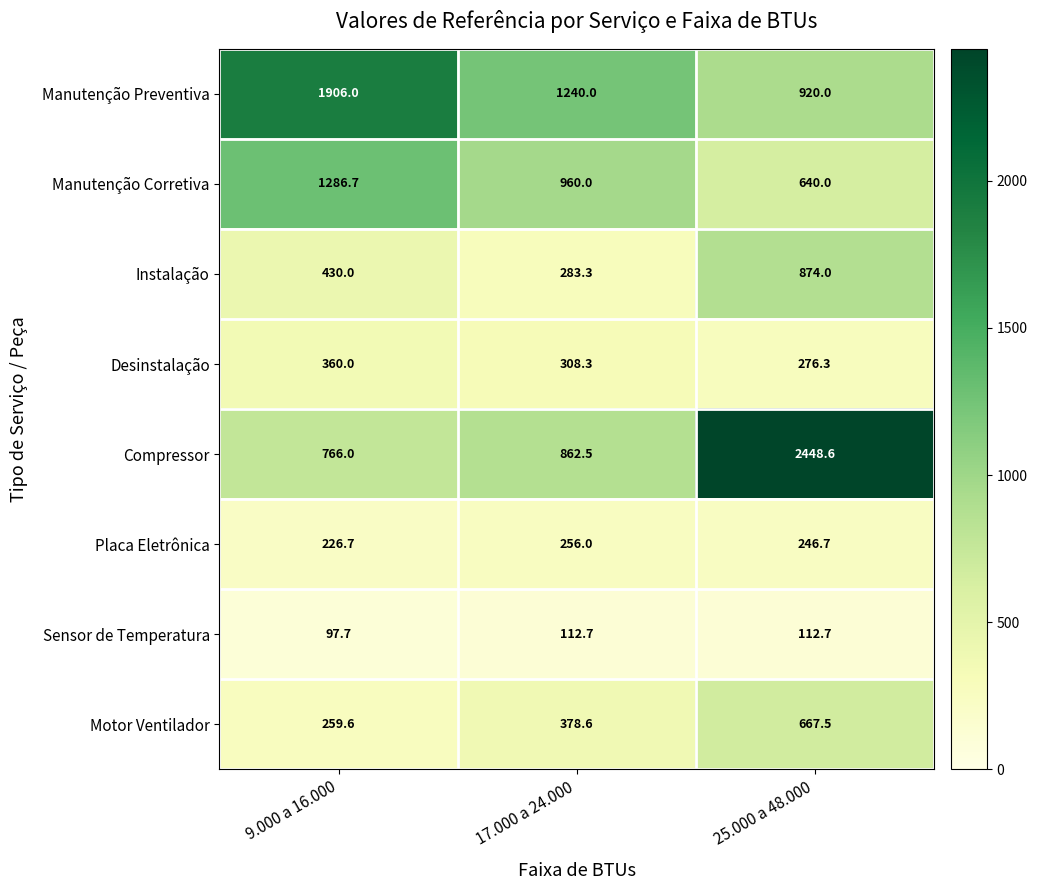

Which series has the largest range (max minus min)?

Compressor